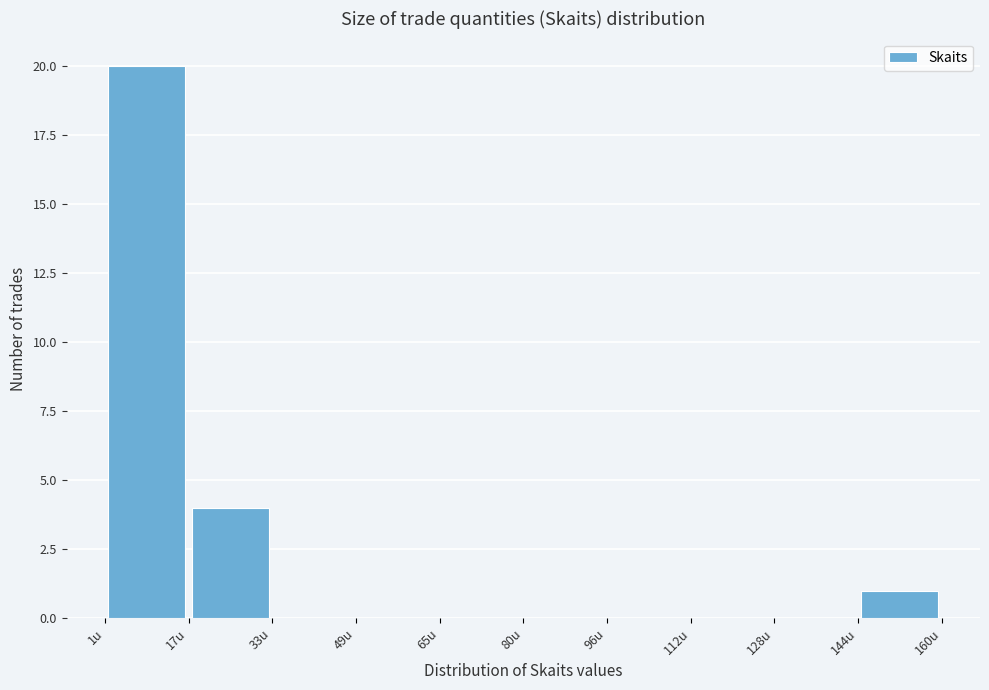

How tall is the bar that spans 2 to 16 on the x-axis? Neither the bar edges nor the heights are printed on the chart, so give them approximately, as read against the axes.

20